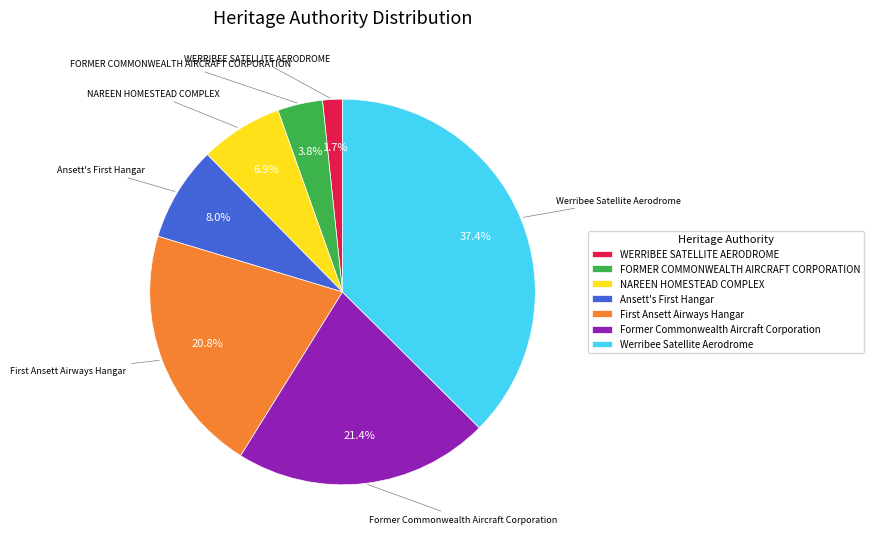

True or false: Former Commonwealth Aircraft Corporation accounts for 21% of the total.

True